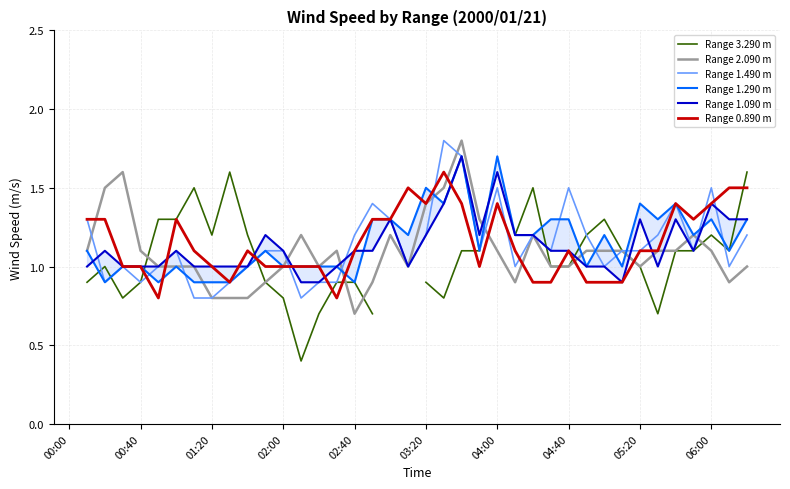

What are all the series names shown in the legend?

Range 3.290 m, Range 2.090 m, Range 1.490 m, Range 1.290 m, Range 1.090 m, Range 0.890 m